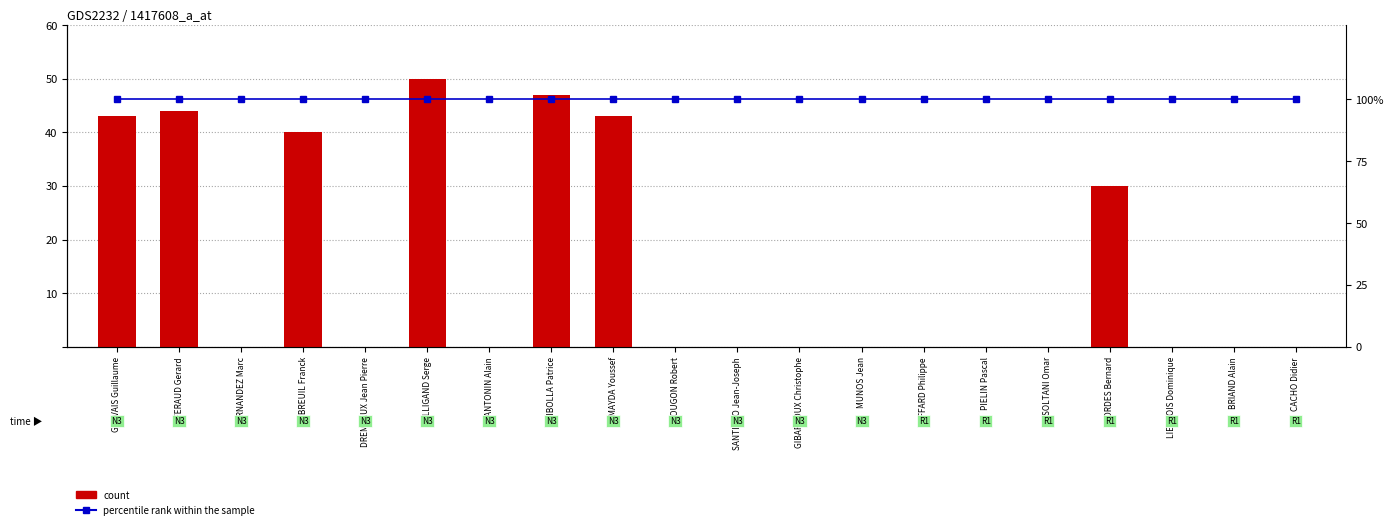

Reading right to left, extract all data points from this chart.

count: CACHO Didier=0	BRIAND Alain=0	LIEGEOIS Dominique=0	BORDES Bernard=30	SOLTANI Omar=0	PIELIN Pascal=0	GIFFARD Philippe=0	MUNOS Jean=0	GIBARROUX Christophe=0	SANTIAGO Jean-Joseph=0	ROUGON Robert=0	HMAYDA Youssef=43	RIBOLLA Patrice=47	ANTONIN Alain=0	BALLIGAND Serge=50	DREMEAUX Jean Pierre=0	DUBREUIL Franck=40	FERNANDEZ Marc=0	FERAUD Gerard=44	GERVAIS Guillaume=43
percentile rank within the sample: CACHO Didier=100	BRIAND Alain=100	LIEGEOIS Dominique=100	BORDES Bernard=100	SOLTANI Omar=100	PIELIN Pascal=100	GIFFARD Philippe=100	MUNOS Jean=100	GIBARROUX Christophe=100	SANTIAGO Jean-Joseph=100	ROUGON Robert=100	HMAYDA Youssef=100	RIBOLLA Patrice=100	ANTONIN Alain=100	BALLIGAND Serge=100	DREMEAUX Jean Pierre=100	DUBREUIL Franck=100	FERNANDEZ Marc=100	FERAUD Gerard=100	GERVAIS Guillaume=100